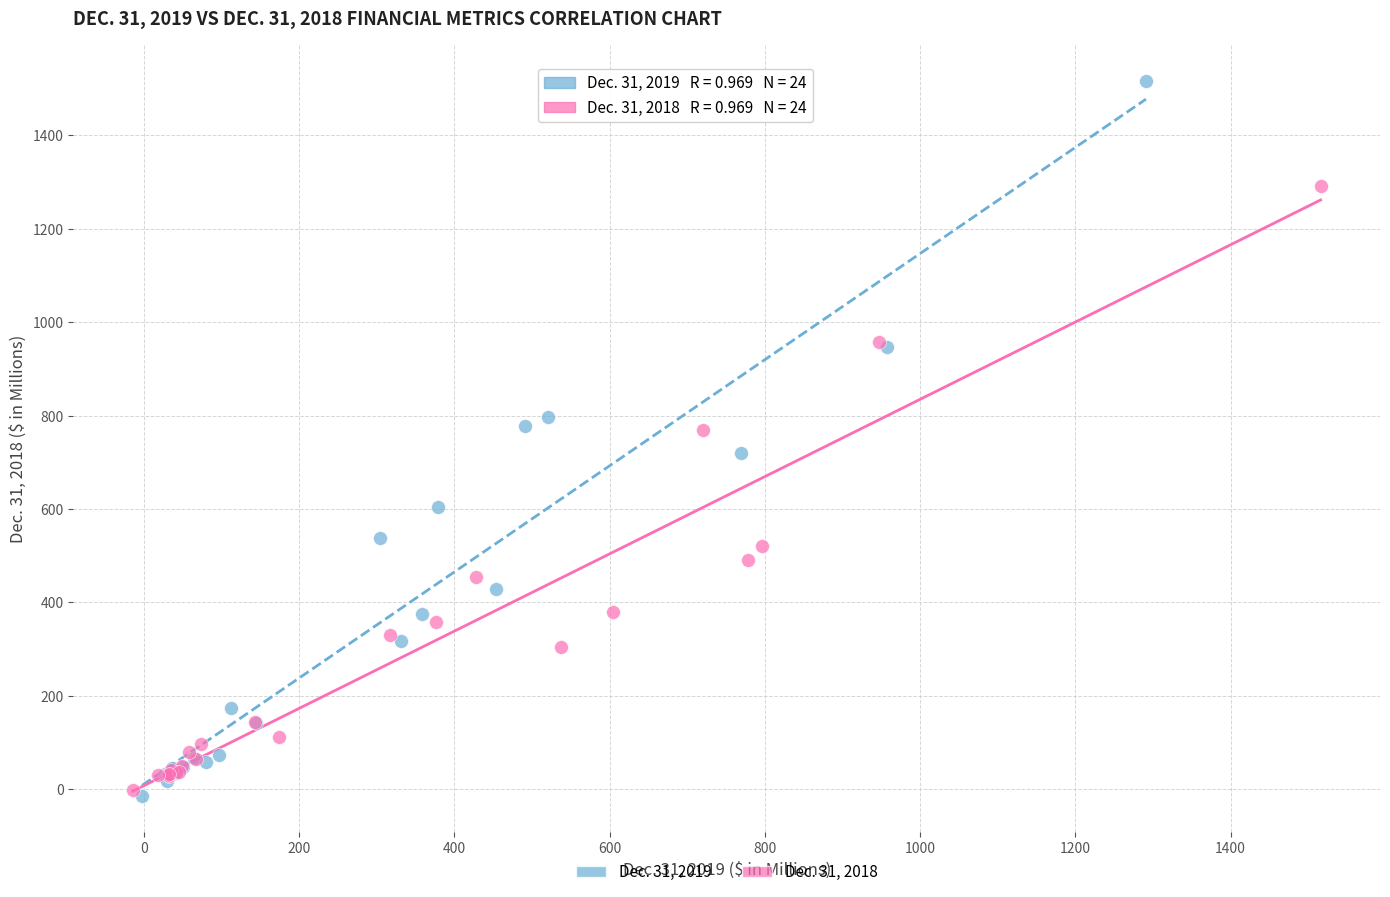

Which series contains the highest Y value?

Dec. 31, 2019